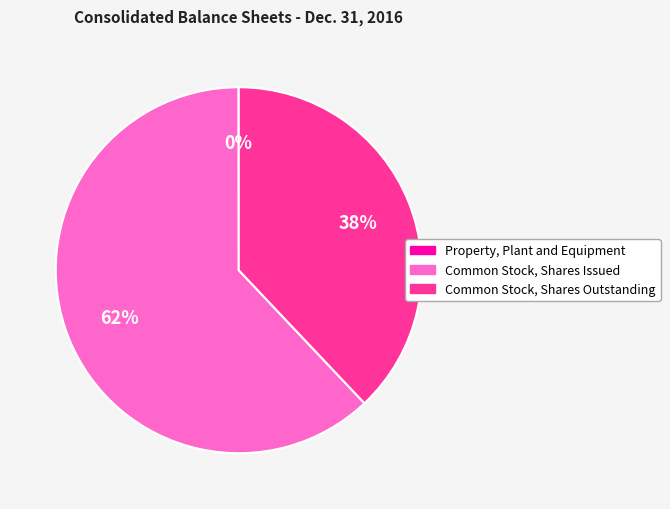

Which has a higher value, Common Stock, Shares Outstanding or Common Stock, Shares Issued?

Common Stock, Shares Issued